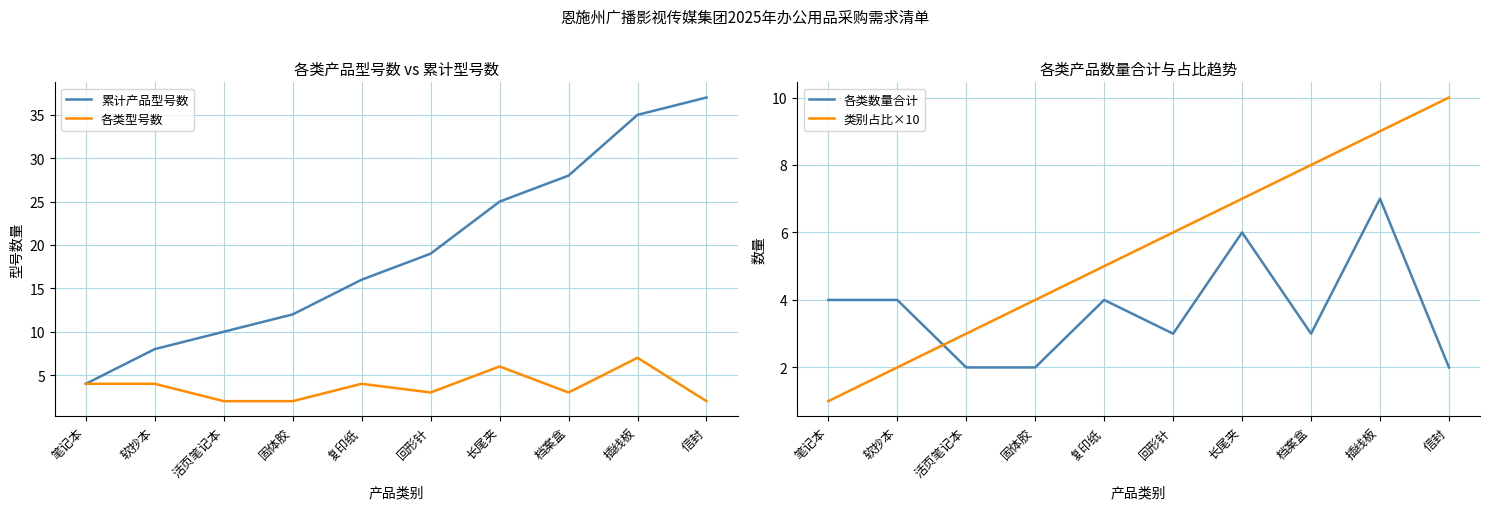

What is the difference between the second highest and second lowest values in the 各类数量合计 series?

4